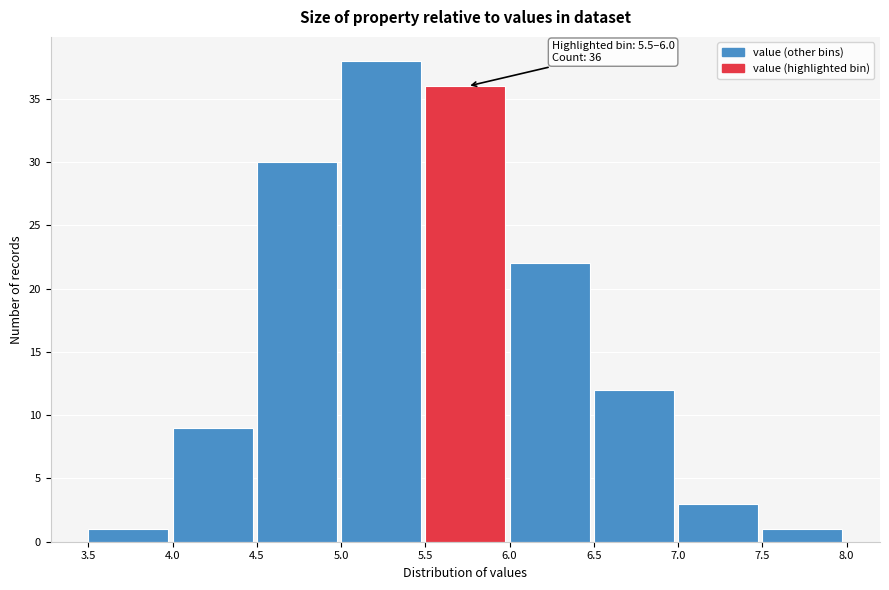

Over which range of the x-axis is the bar tallest?

5.0 to 5.5